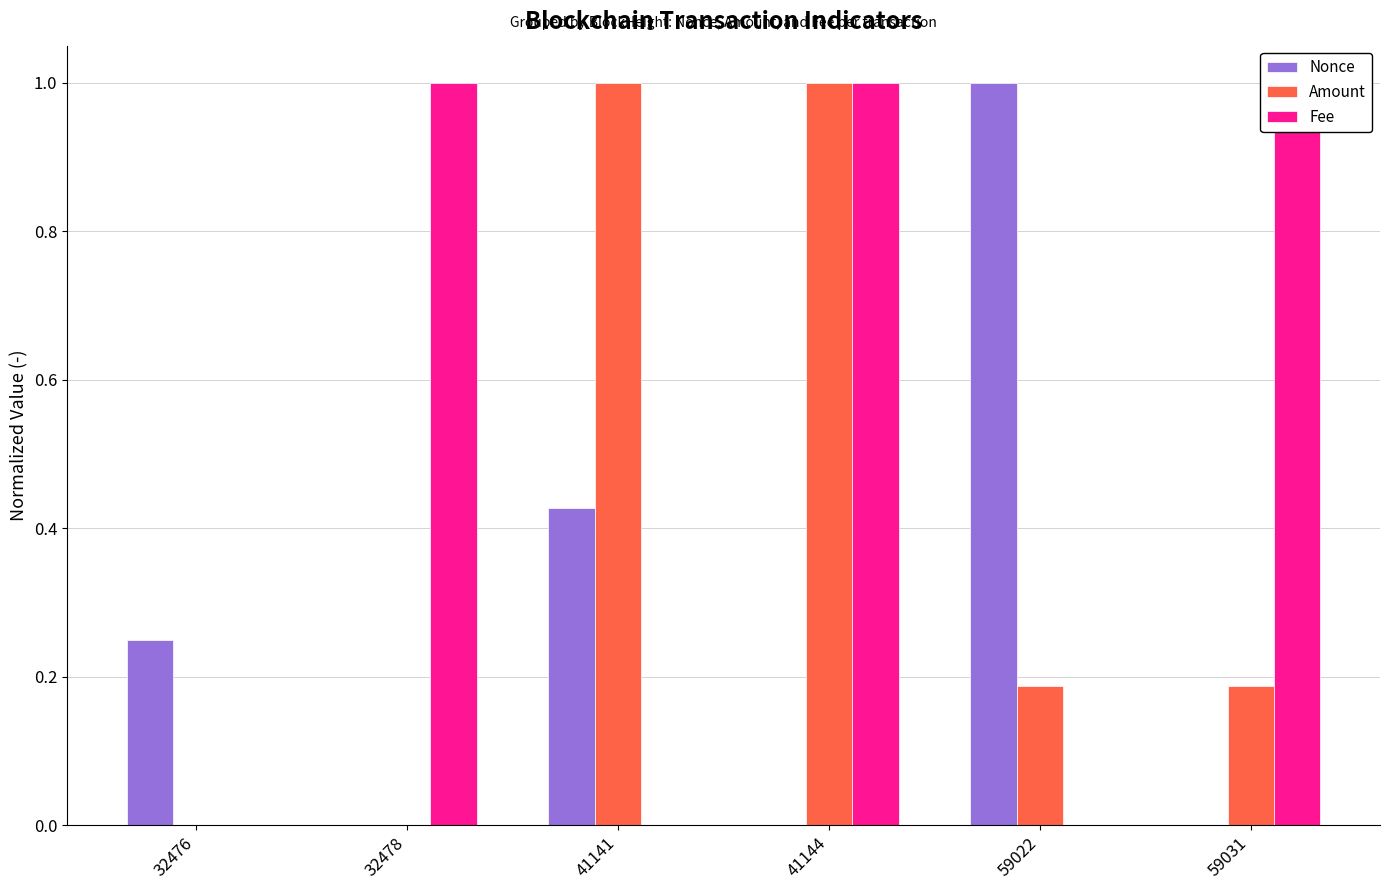

Which series has the widest spread of values?

Nonce